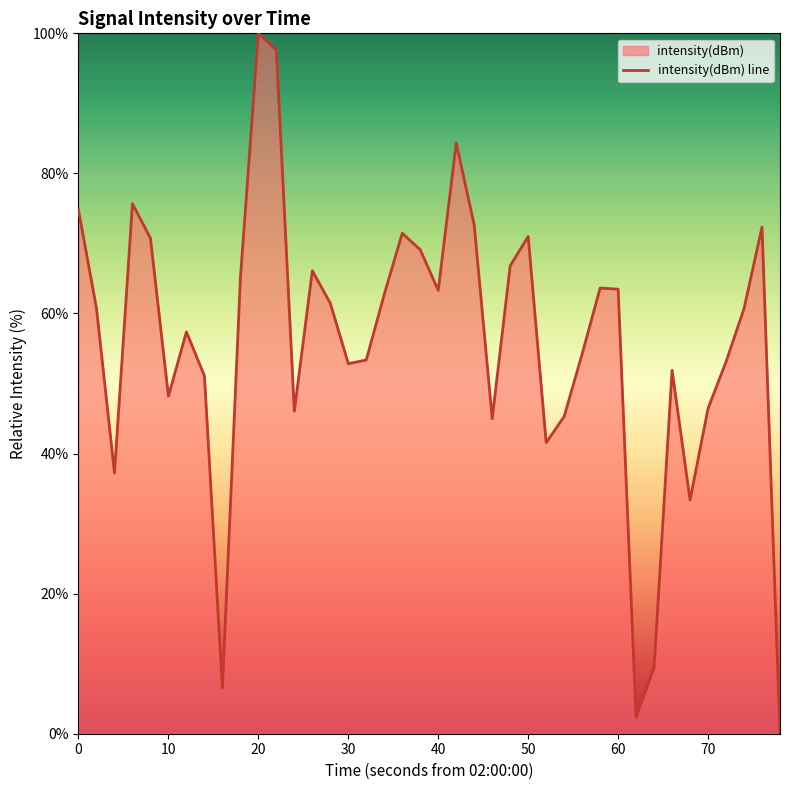

Count the number of data series in this chart.

1